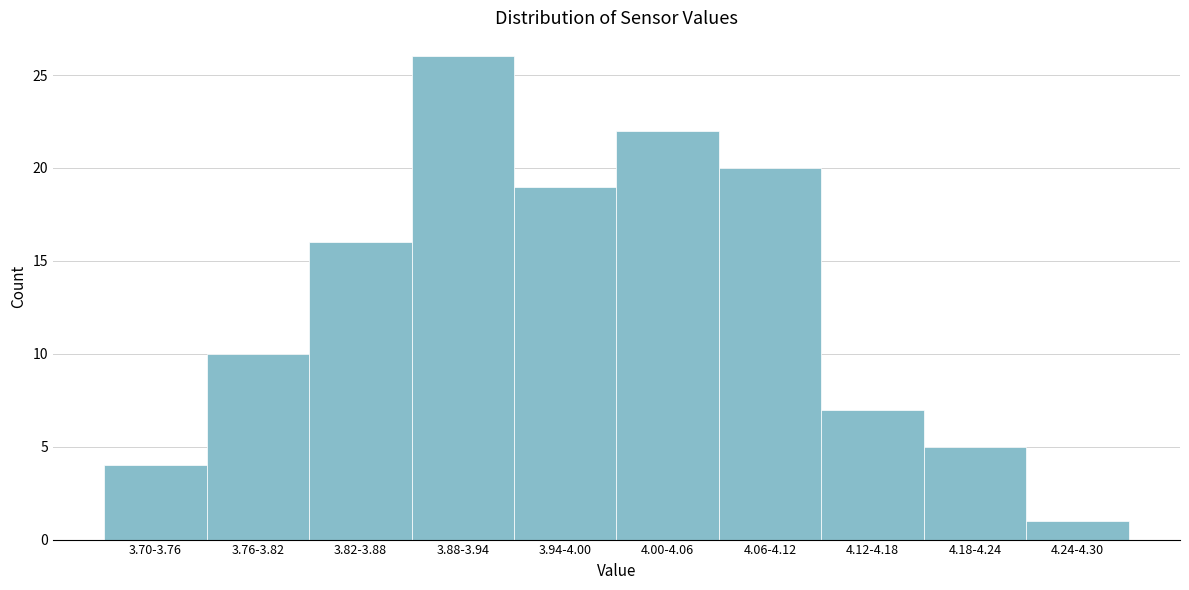

Reading left to right, list all the values displayed in this chart.

4	10	16	26	19	22	20	7	5	1